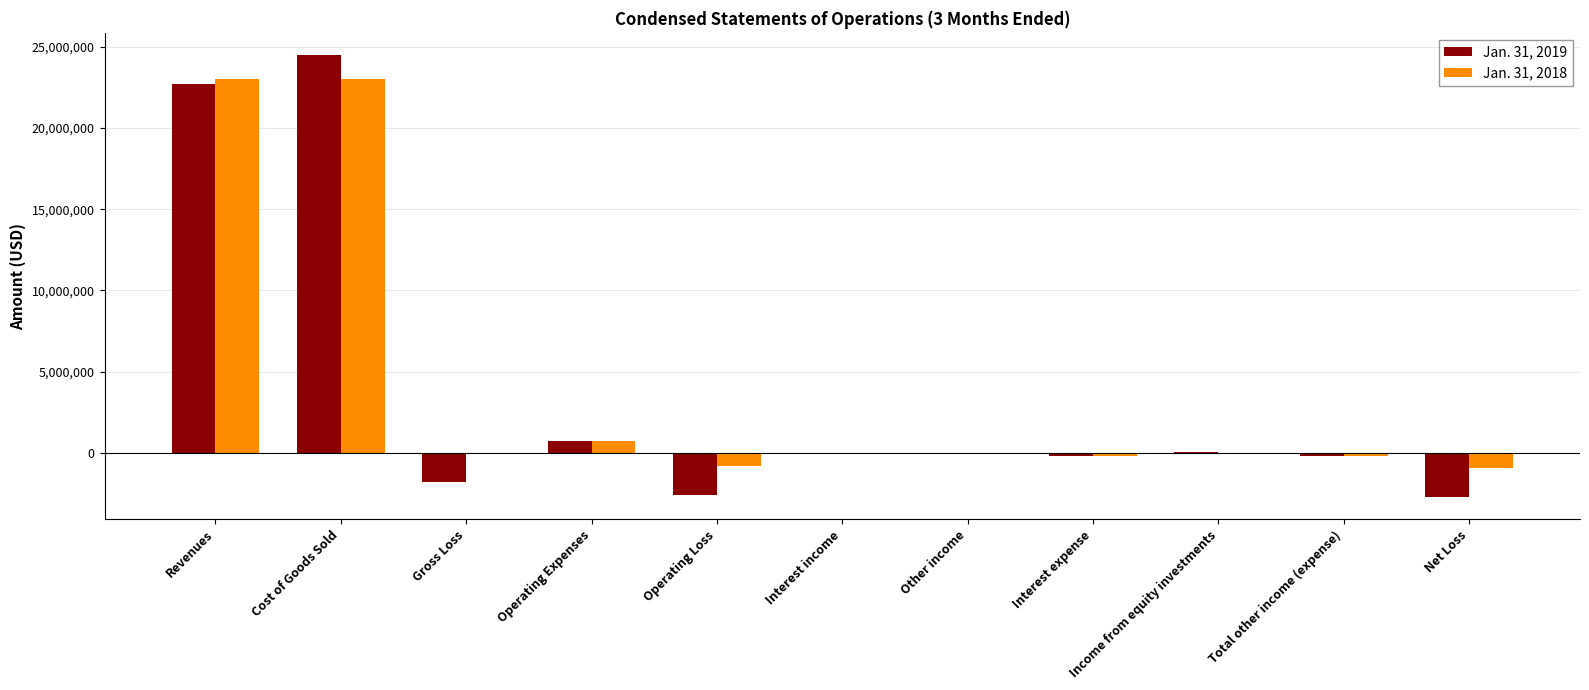

What is the sum of the Jan. 31, 2019 values at Income from equity investments and Total other income (expense)?

-124034